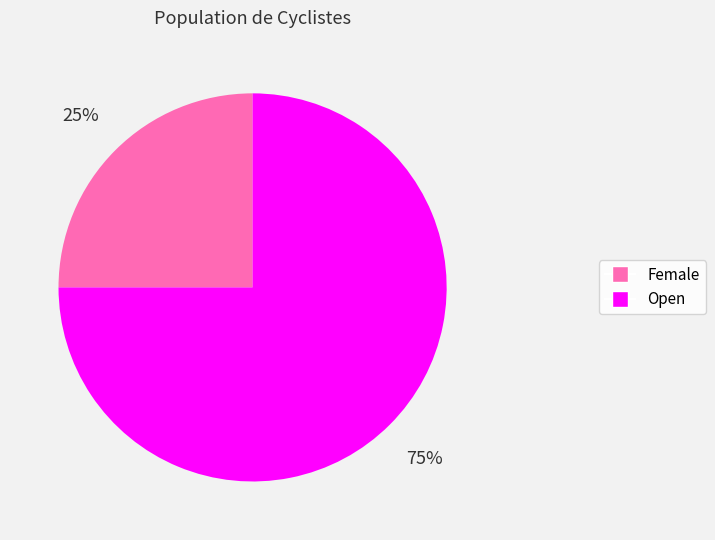

Approximately how many times larger is the value at Female compared to Open?

0.3